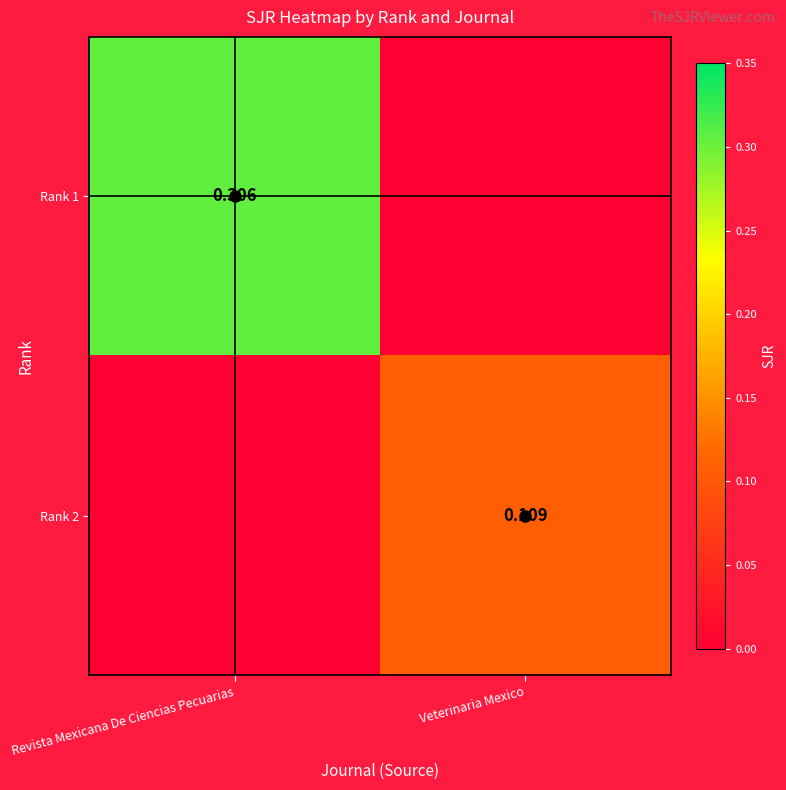

What is the sum of the Rank 2 values at Veterinaria Mexico and Revista Mexicana De Ciencias Pecuarias?

0.1